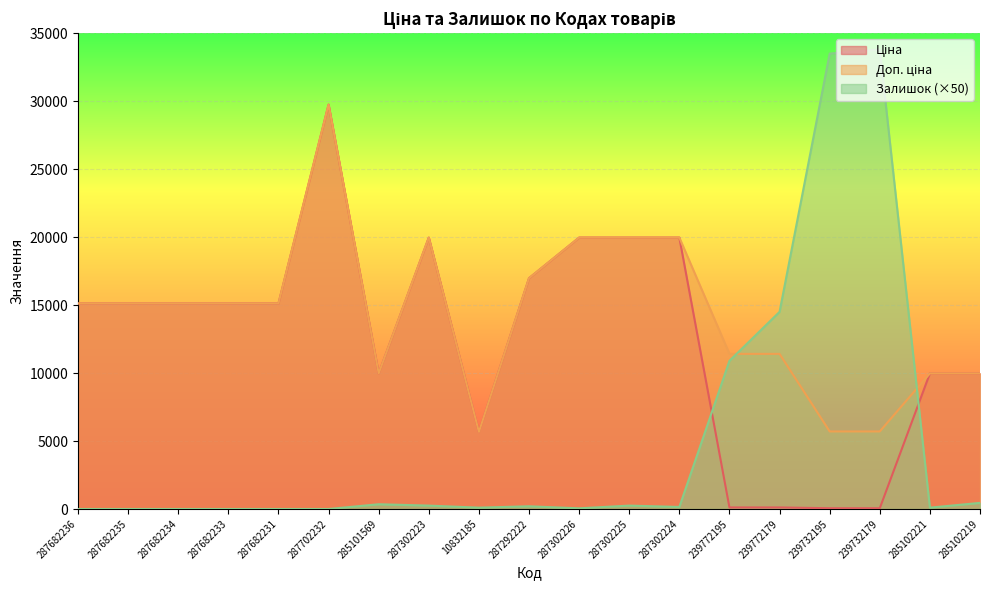

Which series has the largest total across all categories?

Доп. ціна